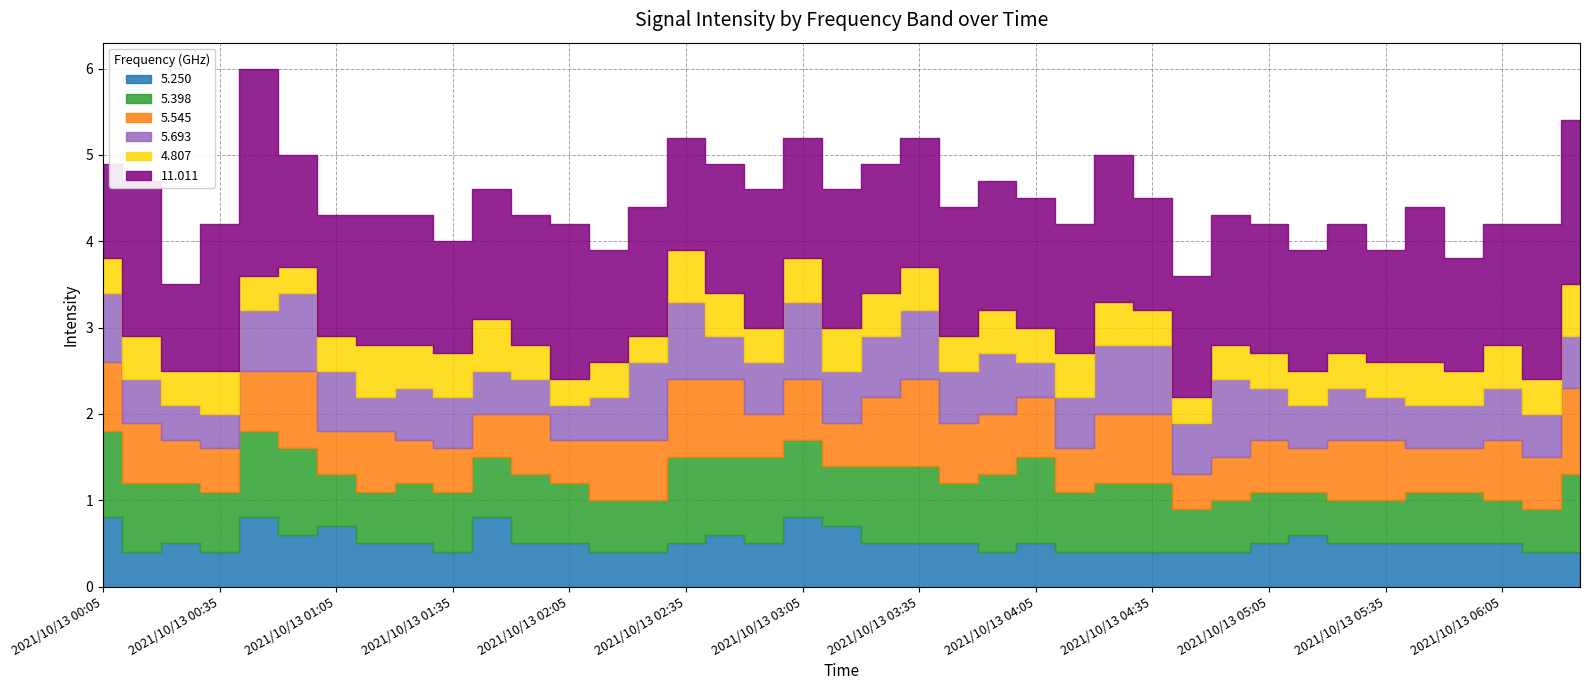

Reading left to right, transcribe all the data shown in this chart.

5.250: 2021/10/13 00:05=0.8	2021/10/13 00:15=0.4	2021/10/13 00:25=0.5	2021/10/13 00:35=0.4	2021/10/13 00:45=0.8	2021/10/13 00:55=0.6	2021/10/13 01:05=0.7	2021/10/13 01:15=0.5	2021/10/13 01:25=0.5	2021/10/13 01:35=0.4	2021/10/13 01:45=0.8	2021/10/13 01:55=0.5	2021/10/13 02:05=0.5	2021/10/13 02:15=0.4	2021/10/13 02:25=0.4	2021/10/13 02:35=0.5	2021/10/13 02:45=0.6	2021/10/13 02:55=0.5	2021/10/13 03:05=0.8	2021/10/13 03:15=0.7	2021/10/13 03:25=0.5	2021/10/13 03:35=0.5	2021/10/13 03:45=0.5	2021/10/13 03:55=0.4	2021/10/13 04:05=0.5	2021/10/13 04:15=0.4	2021/10/13 04:25=0.4	2021/10/13 04:35=0.4	2021/10/13 04:45=0.4	2021/10/13 04:55=0.4	2021/10/13 05:05=0.5	2021/10/13 05:15=0.6	2021/10/13 05:25=0.5	2021/10/13 05:35=0.5	2021/10/13 05:45=0.5	2021/10/13 05:55=0.5	2021/10/13 06:05=0.5	2021/10/13 06:15=0.4	2021/10/13 06:25=0.4
5.398: 2021/10/13 00:05=1.0	2021/10/13 00:15=0.8	2021/10/13 00:25=0.7	2021/10/13 00:35=0.7	2021/10/13 00:45=1.0	2021/10/13 00:55=1.0	2021/10/13 01:05=0.6	2021/10/13 01:15=0.6	2021/10/13 01:25=0.7	2021/10/13 01:35=0.7	2021/10/13 01:45=0.7	2021/10/13 01:55=0.8	2021/10/13 02:05=0.7	2021/10/13 02:15=0.6	2021/10/13 02:25=0.6	2021/10/13 02:35=1.0	2021/10/13 02:45=0.9	2021/10/13 02:55=1.0	2021/10/13 03:05=0.9	2021/10/13 03:15=0.7	2021/10/13 03:25=0.9	2021/10/13 03:35=0.9	2021/10/13 03:45=0.7	2021/10/13 03:55=0.9	2021/10/13 04:05=1.0	2021/10/13 04:15=0.7	2021/10/13 04:25=0.8	2021/10/13 04:35=0.8	2021/10/13 04:45=0.5	2021/10/13 04:55=0.6	2021/10/13 05:05=0.6	2021/10/13 05:15=0.5	2021/10/13 05:25=0.5	2021/10/13 05:35=0.5	2021/10/13 05:45=0.6	2021/10/13 05:55=0.6	2021/10/13 06:05=0.5	2021/10/13 06:15=0.5	2021/10/13 06:25=0.9
5.545: 2021/10/13 00:05=0.8	2021/10/13 00:15=0.7	2021/10/13 00:25=0.5	2021/10/13 00:35=0.5	2021/10/13 00:45=0.7	2021/10/13 00:55=0.9	2021/10/13 01:05=0.5	2021/10/13 01:15=0.7	2021/10/13 01:25=0.5	2021/10/13 01:35=0.5	2021/10/13 01:45=0.5	2021/10/13 01:55=0.7	2021/10/13 02:05=0.5	2021/10/13 02:15=0.7	2021/10/13 02:25=0.7	2021/10/13 02:35=0.9	2021/10/13 02:45=0.9	2021/10/13 02:55=0.5	2021/10/13 03:05=0.7	2021/10/13 03:15=0.5	2021/10/13 03:25=0.8	2021/10/13 03:35=1.0	2021/10/13 03:45=0.7	2021/10/13 03:55=0.7	2021/10/13 04:05=0.7	2021/10/13 04:15=0.5	2021/10/13 04:25=0.8	2021/10/13 04:35=0.8	2021/10/13 04:45=0.4	2021/10/13 04:55=0.5	2021/10/13 05:05=0.6	2021/10/13 05:15=0.5	2021/10/13 05:25=0.7	2021/10/13 05:35=0.7	2021/10/13 05:45=0.5	2021/10/13 05:55=0.5	2021/10/13 06:05=0.7	2021/10/13 06:15=0.6	2021/10/13 06:25=1.0
5.693: 2021/10/13 00:05=0.8	2021/10/13 00:15=0.5	2021/10/13 00:25=0.4	2021/10/13 00:35=0.4	2021/10/13 00:45=0.7	2021/10/13 00:55=0.9	2021/10/13 01:05=0.7	2021/10/13 01:15=0.4	2021/10/13 01:25=0.6	2021/10/13 01:35=0.6	2021/10/13 01:45=0.5	2021/10/13 01:55=0.4	2021/10/13 02:05=0.4	2021/10/13 02:15=0.5	2021/10/13 02:25=0.9	2021/10/13 02:35=0.9	2021/10/13 02:45=0.5	2021/10/13 02:55=0.6	2021/10/13 03:05=0.9	2021/10/13 03:15=0.6	2021/10/13 03:25=0.7	2021/10/13 03:35=0.8	2021/10/13 03:45=0.6	2021/10/13 03:55=0.7	2021/10/13 04:05=0.4	2021/10/13 04:15=0.6	2021/10/13 04:25=0.8	2021/10/13 04:35=0.8	2021/10/13 04:45=0.6	2021/10/13 04:55=0.9	2021/10/13 05:05=0.6	2021/10/13 05:15=0.5	2021/10/13 05:25=0.6	2021/10/13 05:35=0.5	2021/10/13 05:45=0.5	2021/10/13 05:55=0.5	2021/10/13 06:05=0.6	2021/10/13 06:15=0.5	2021/10/13 06:25=0.6
4.807: 2021/10/13 00:05=0.4	2021/10/13 00:15=0.5	2021/10/13 00:25=0.4	2021/10/13 00:35=0.5	2021/10/13 00:45=0.4	2021/10/13 00:55=0.3	2021/10/13 01:05=0.4	2021/10/13 01:15=0.6	2021/10/13 01:25=0.5	2021/10/13 01:35=0.5	2021/10/13 01:45=0.6	2021/10/13 01:55=0.4	2021/10/13 02:05=0.3	2021/10/13 02:15=0.4	2021/10/13 02:25=0.3	2021/10/13 02:35=0.6	2021/10/13 02:45=0.5	2021/10/13 02:55=0.4	2021/10/13 03:05=0.5	2021/10/13 03:15=0.5	2021/10/13 03:25=0.5	2021/10/13 03:35=0.5	2021/10/13 03:45=0.4	2021/10/13 03:55=0.5	2021/10/13 04:05=0.4	2021/10/13 04:15=0.5	2021/10/13 04:25=0.5	2021/10/13 04:35=0.4	2021/10/13 04:45=0.3	2021/10/13 04:55=0.4	2021/10/13 05:05=0.4	2021/10/13 05:15=0.4	2021/10/13 05:25=0.4	2021/10/13 05:35=0.4	2021/10/13 05:45=0.5	2021/10/13 05:55=0.4	2021/10/13 06:05=0.5	2021/10/13 06:15=0.4	2021/10/13 06:25=0.6
11.011: 2021/10/13 00:05=1.1	2021/10/13 00:15=1.8	2021/10/13 00:25=1.0	2021/10/13 00:35=1.7	2021/10/13 00:45=2.4	2021/10/13 00:55=1.3	2021/10/13 01:05=1.4	2021/10/13 01:15=1.5	2021/10/13 01:25=1.5	2021/10/13 01:35=1.3	2021/10/13 01:45=1.5	2021/10/13 01:55=1.5	2021/10/13 02:05=1.8	2021/10/13 02:15=1.3	2021/10/13 02:25=1.5	2021/10/13 02:35=1.3	2021/10/13 02:45=1.5	2021/10/13 02:55=1.6	2021/10/13 03:05=1.4	2021/10/13 03:15=1.6	2021/10/13 03:25=1.5	2021/10/13 03:35=1.5	2021/10/13 03:45=1.5	2021/10/13 03:55=1.5	2021/10/13 04:05=1.5	2021/10/13 04:15=1.5	2021/10/13 04:25=1.7	2021/10/13 04:35=1.3	2021/10/13 04:45=1.4	2021/10/13 04:55=1.5	2021/10/13 05:05=1.5	2021/10/13 05:15=1.4	2021/10/13 05:25=1.5	2021/10/13 05:35=1.3	2021/10/13 05:45=1.8	2021/10/13 05:55=1.3	2021/10/13 06:05=1.4	2021/10/13 06:15=1.8	2021/10/13 06:25=1.9